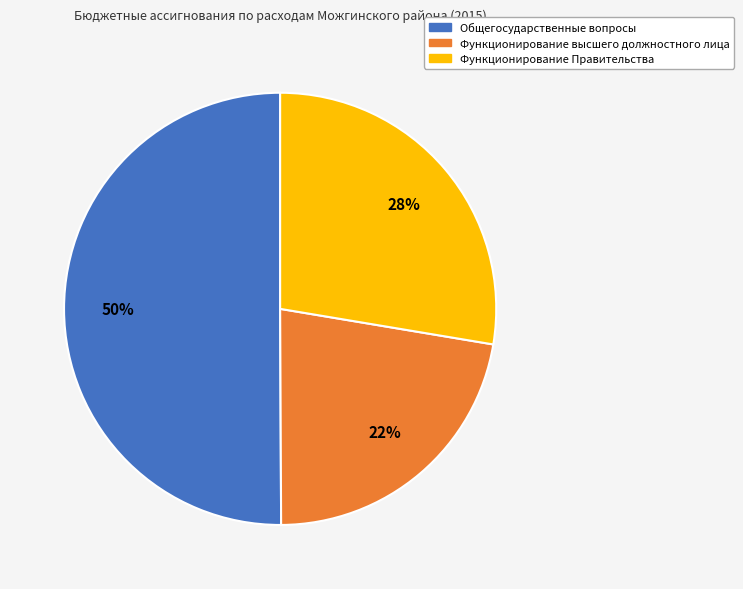

To the nearest percent, what portion does Функционирование Правительства represent?

28%